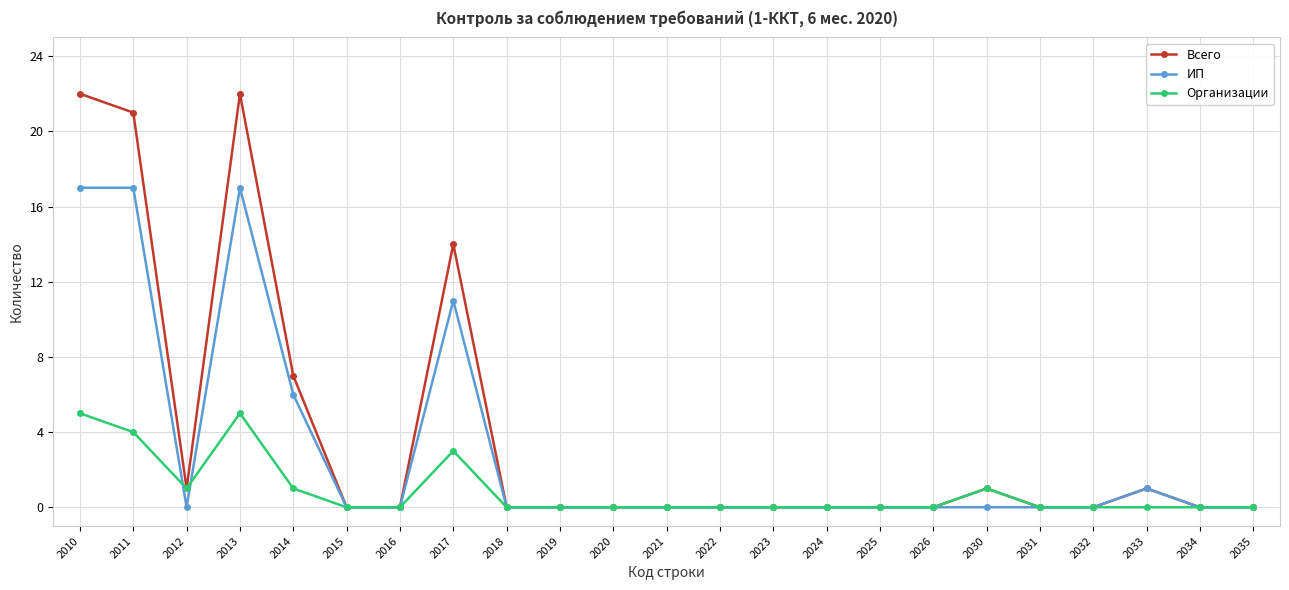

True or false: Организации and ИП cross at least once.

True